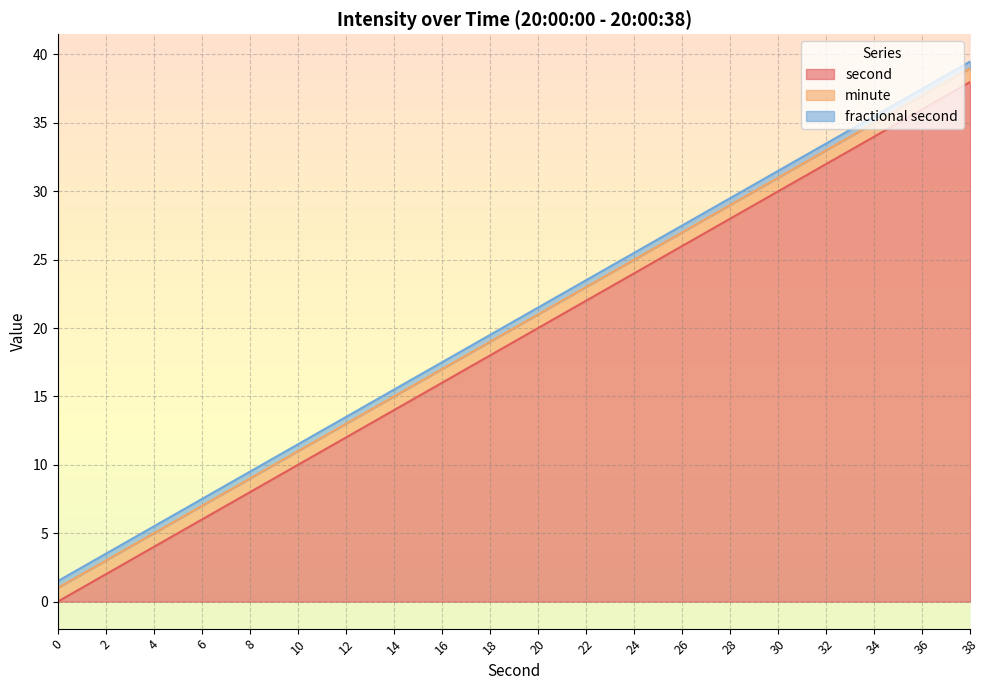

List the labels in order of second value, smallest first.

0, 2, 4, 6, 8, 10, 12, 14, 16, 18, 20, 22, 24, 26, 28, 30, 32, 34, 36, 38